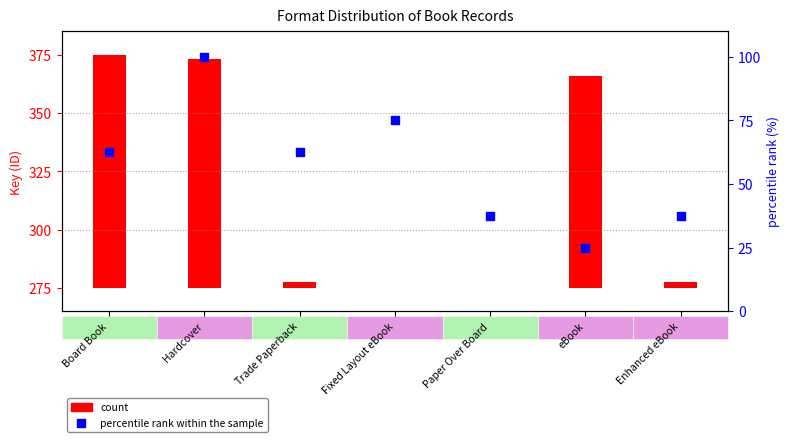

Approximately how many times larger is the value at Fixed Layout eBook compared to Enhanced eBook?

2.0